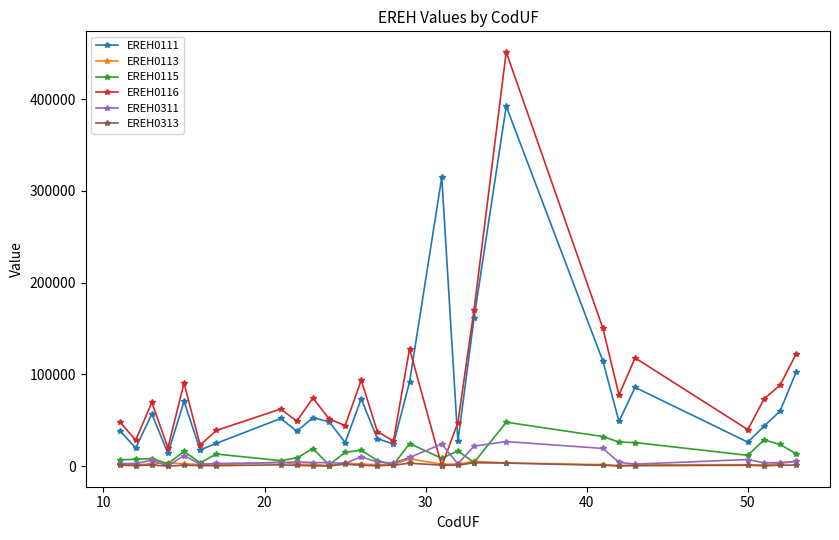

True or false: EREH0311 has more than 1 points higher than both neighbors.

True